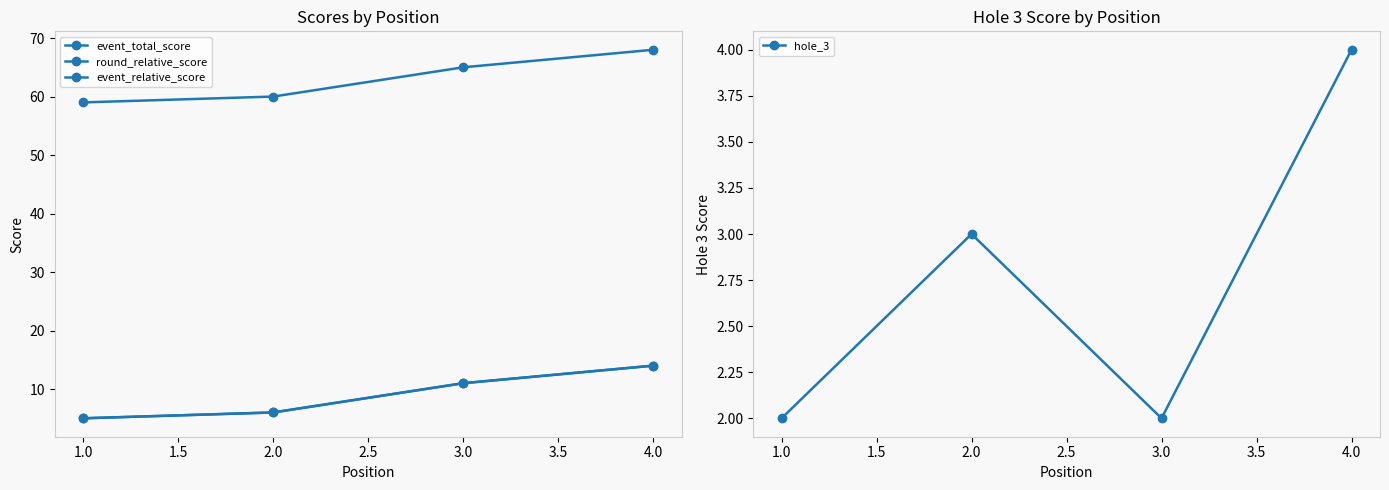

What is the approximate value of hole_3 at 2.0?

3